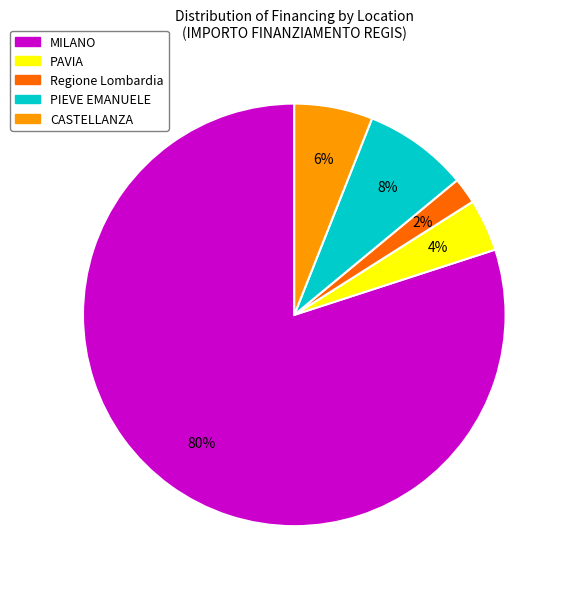

To the nearest percent, what is the average slice percentage?

20%